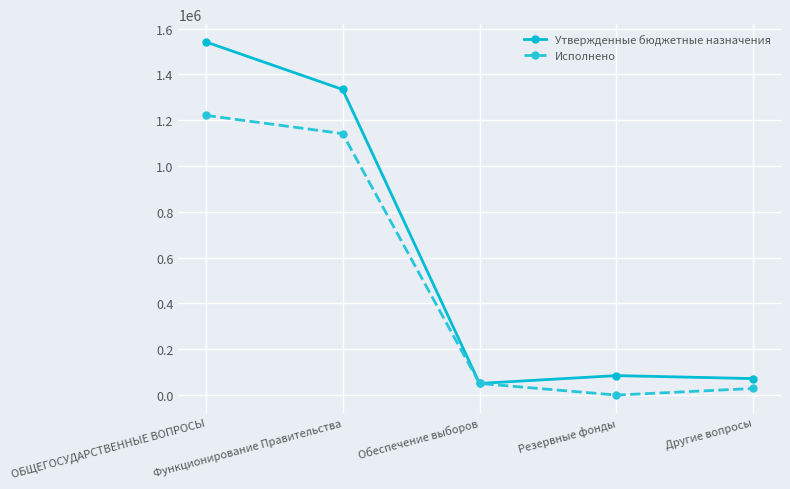

The value of Исполнено at Функционирование Правительства is 228980.4. True or false?

False